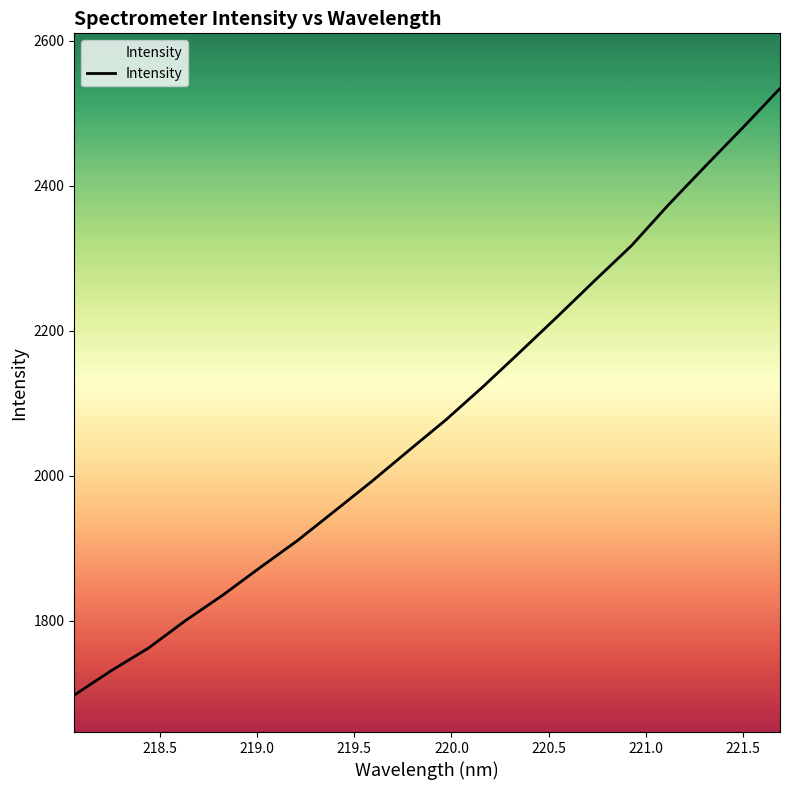

True or false: the data has more than 1 interior local peaks.

False